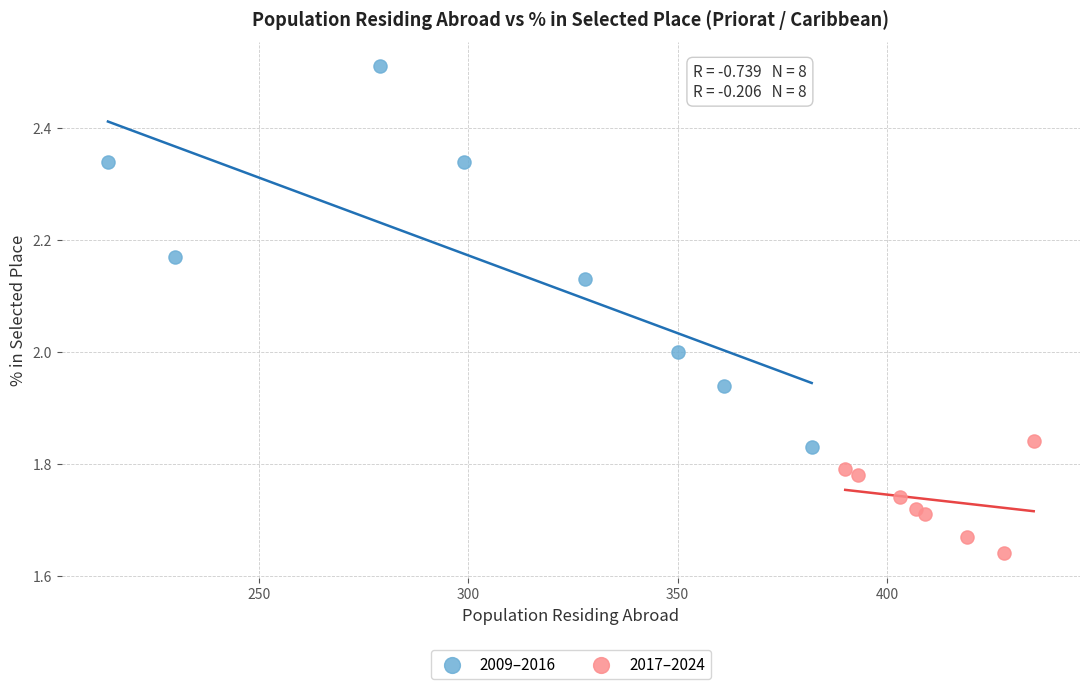

Which series has the widest spread of Y values?

2009–2016